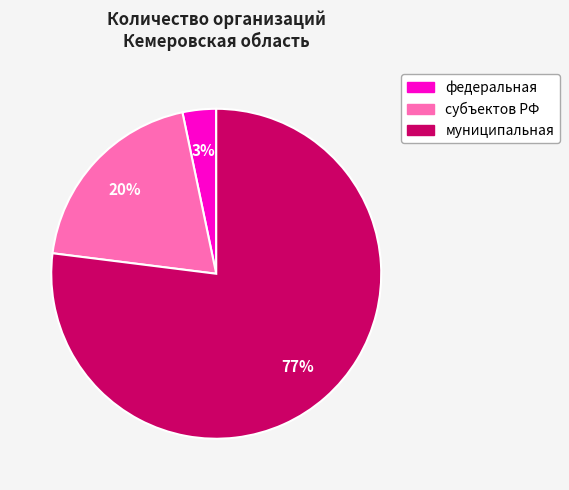

Which category has the biggest portion of the pie?

муниципальная